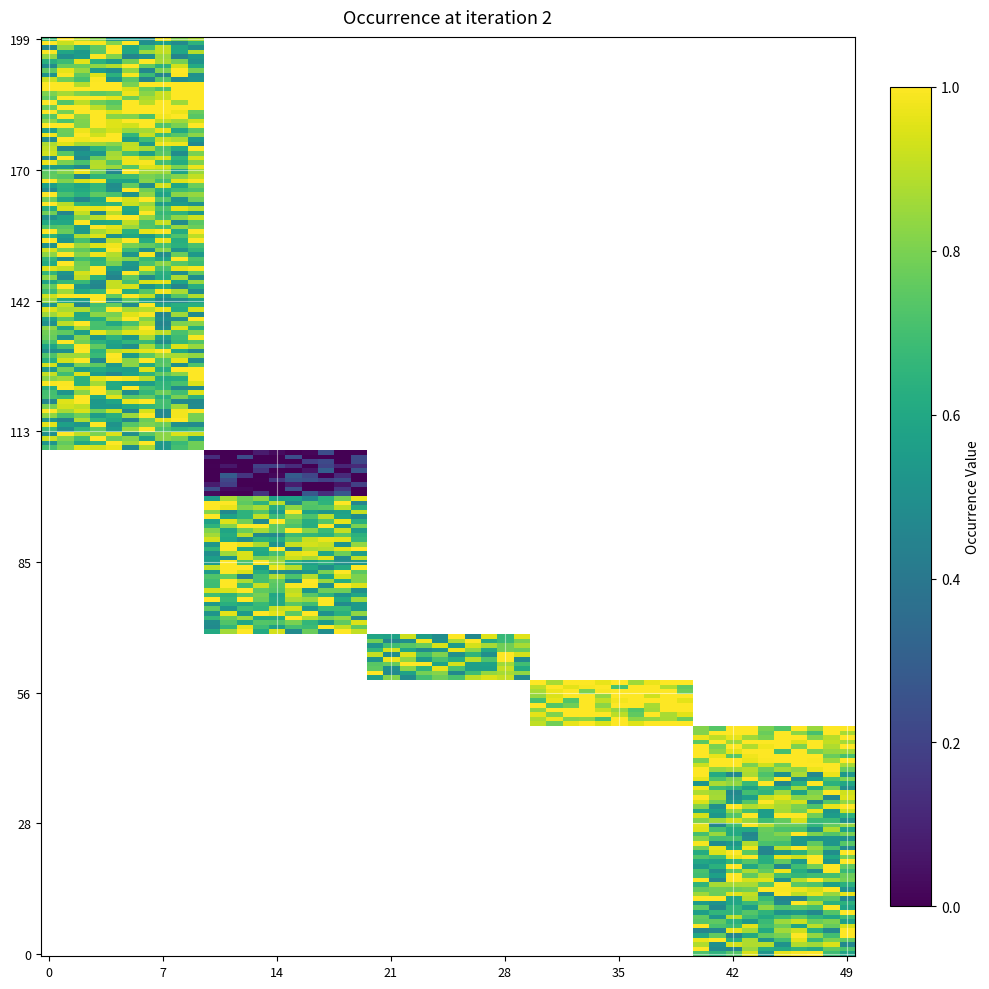

What is the sum of the values at 10 and 18?

1.5